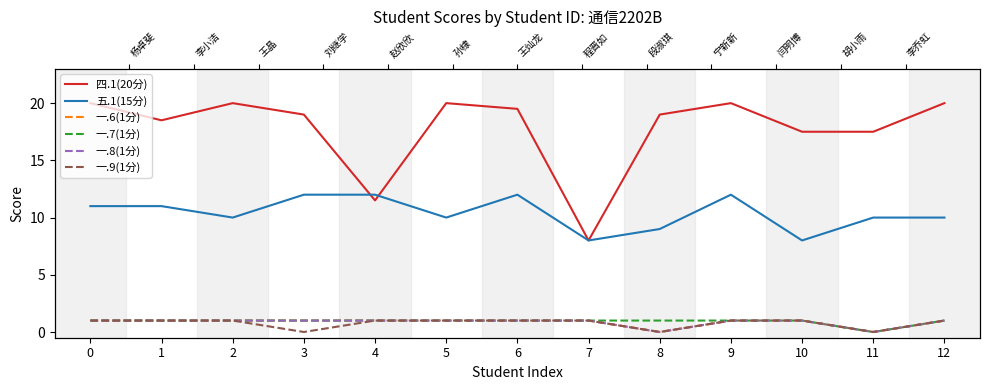

Rank the series by their maximum value, from lowest to highest.

一.6(1分), 一.7(1分), 一.8(1分), 一.9(1分), 五.1(15分), 四.1(20分)